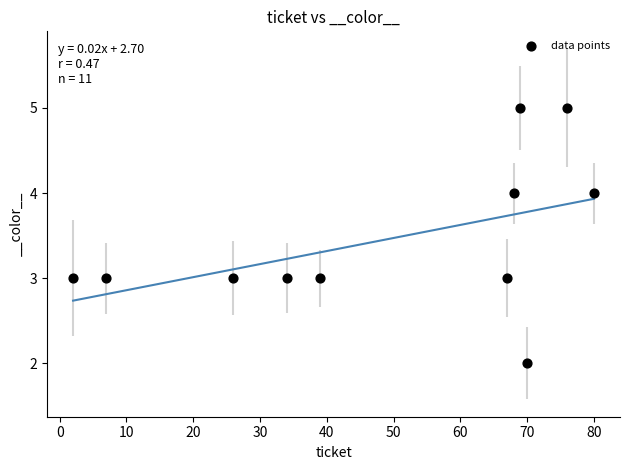

What is the average X value?

49